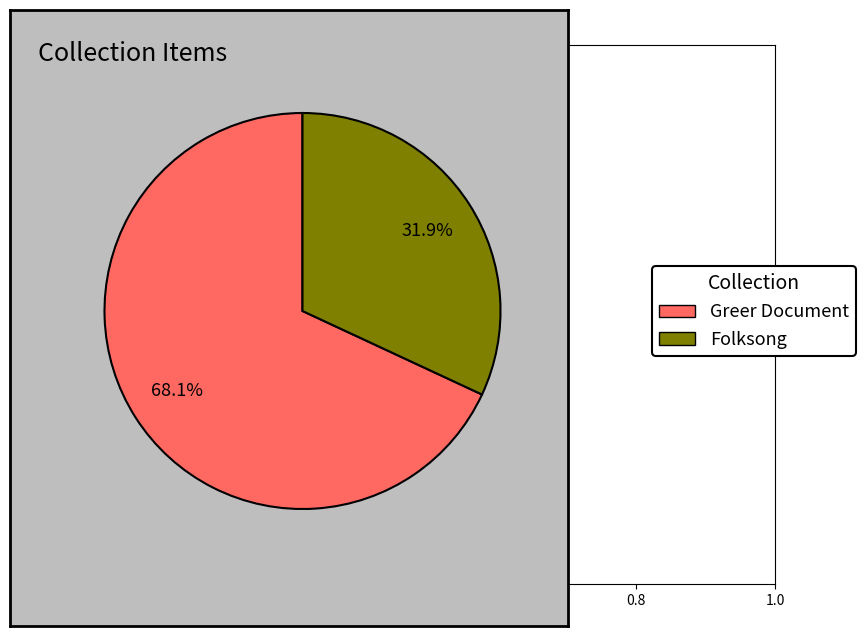

To the nearest percent, what is the difference between the largest and smallest slice percentages?

36%